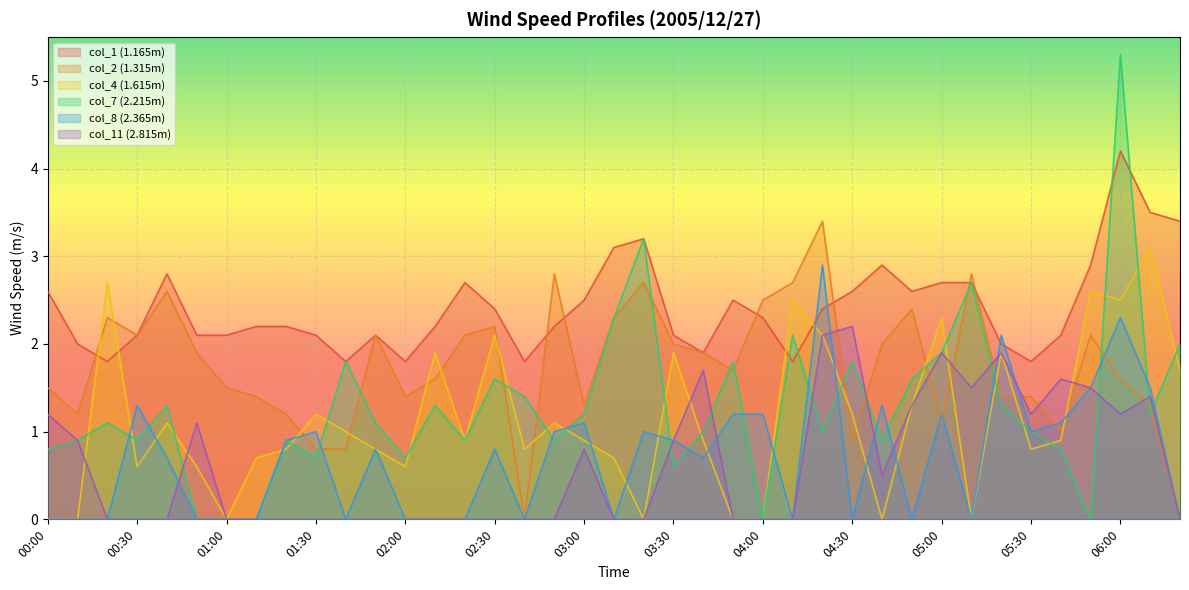

The col_2 series shows 2.1 at 05:50. True or false?

True